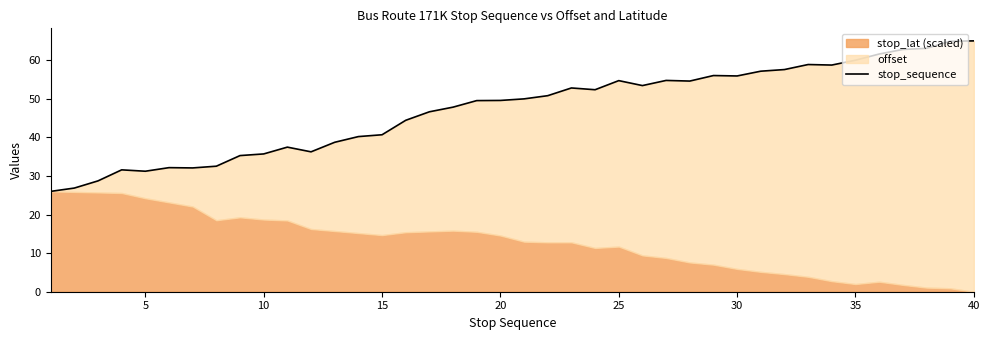

Which has a higher value, 20 or 9?

20